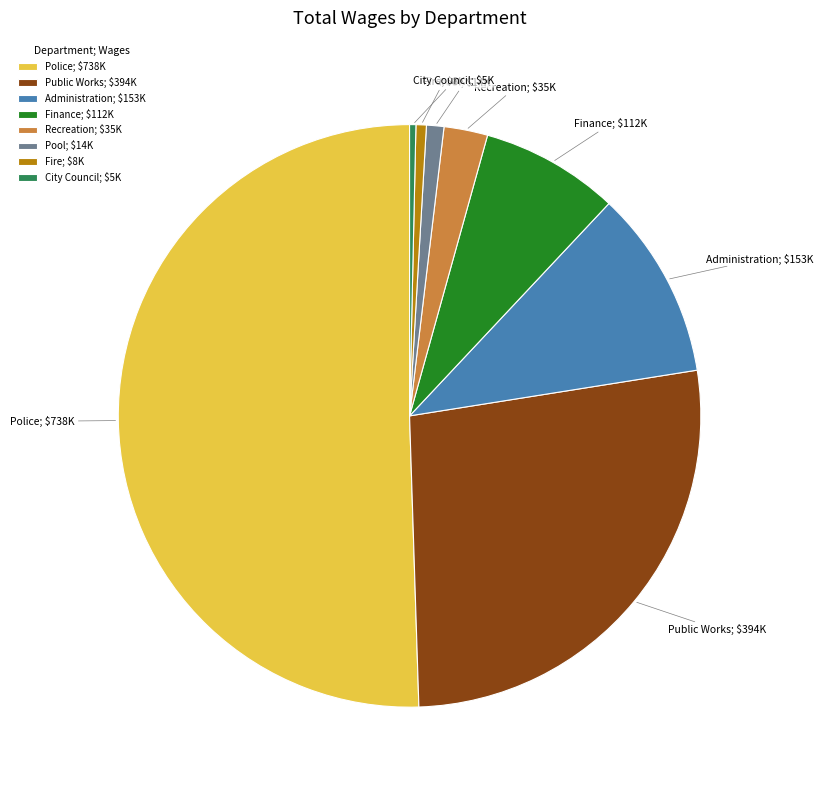

How many slices are in this pie chart?

8